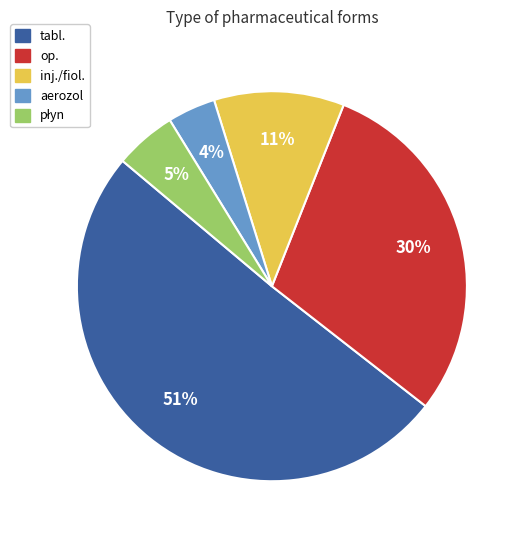

Which slice is the smallest?

aerozol